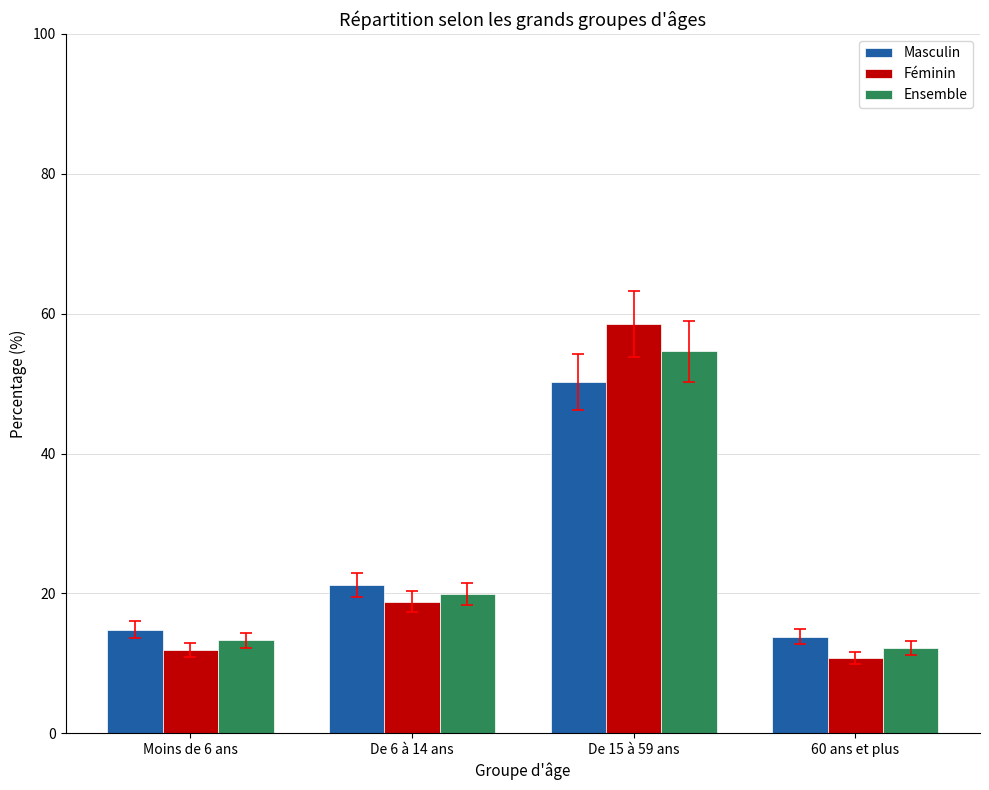

Which series has the largest range (max minus min)?

Féminin